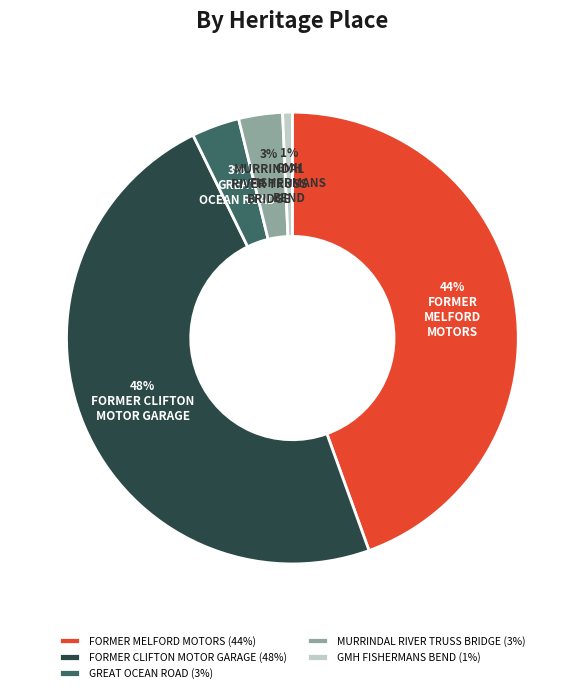

Combined, do GMH FISHERMANS BEND (1%) and FORMER MELFORD MOTORS (44%) account for over 50%?

No